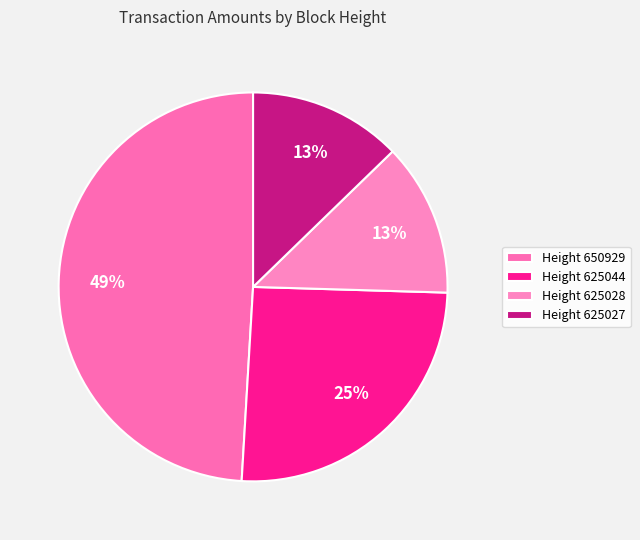

Rank the categories by value from lowest to highest.

Height 625028, Height 625027, Height 625044, Height 650929